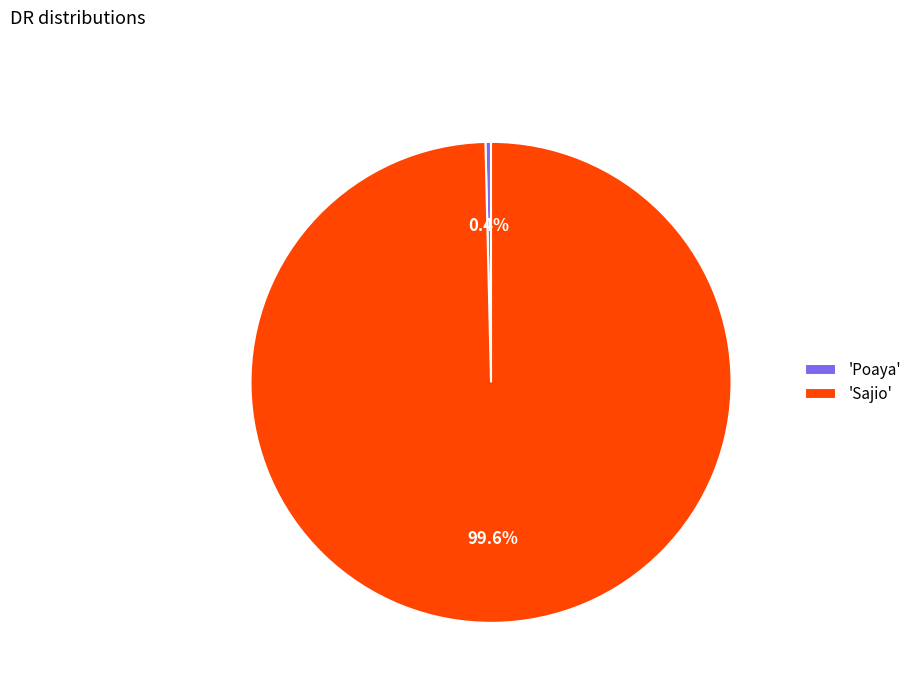

Is there any slice that represents more than half of the pie?

Yes